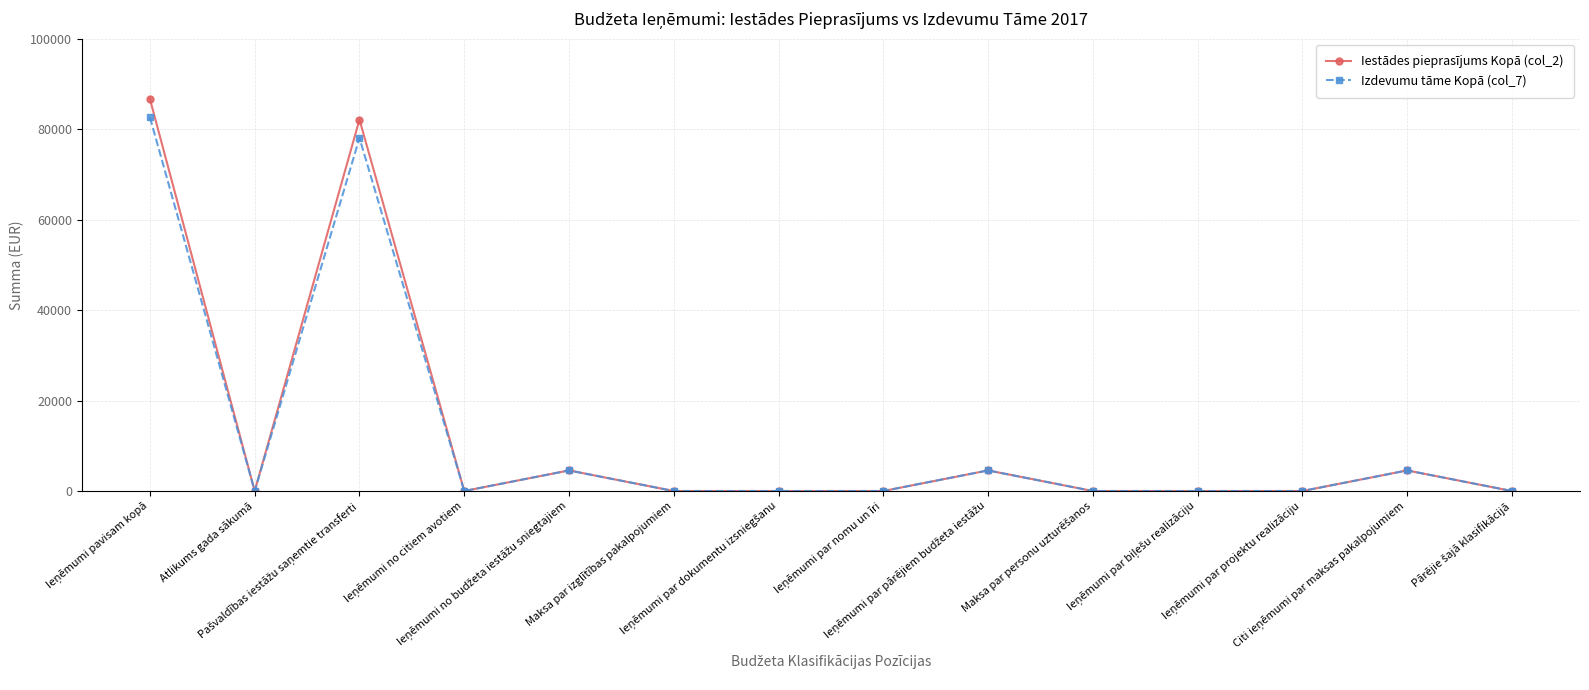

What is the difference between the maximum and minimum values in the Izdevumu tāme Kopā (col_7) series?

82605